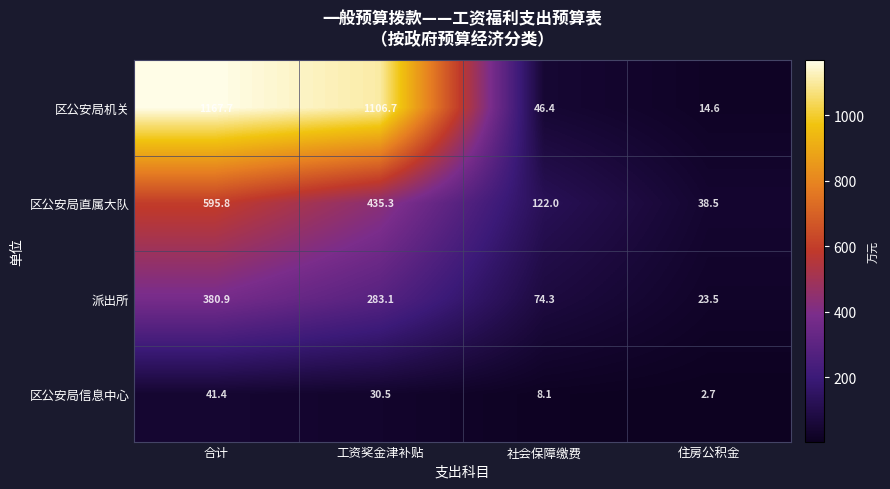

Rank the series by their average value, from highest to lowest.

区公安局机关, 区公安局直属大队, 派出所, 区公安局信息中心